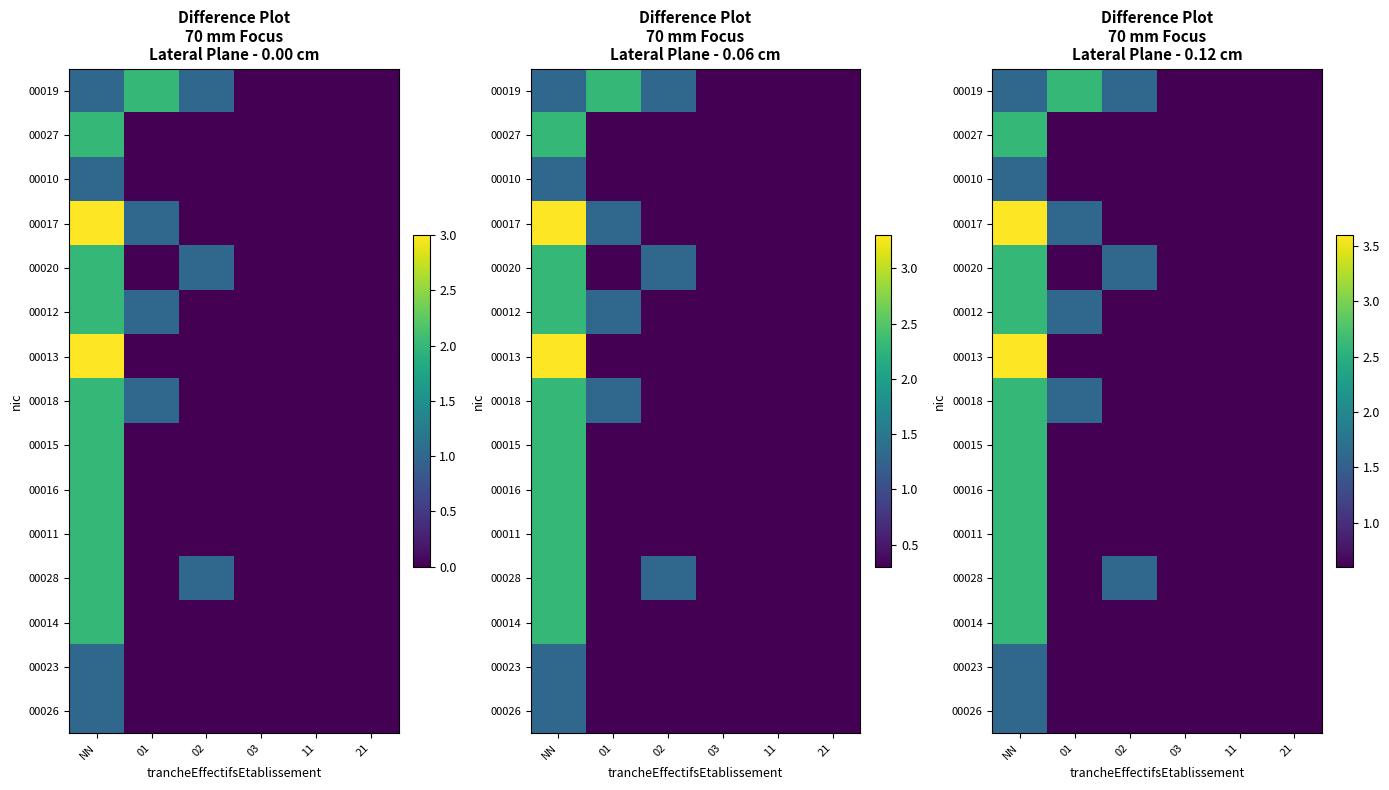

Which series has the widest spread of values?

00017